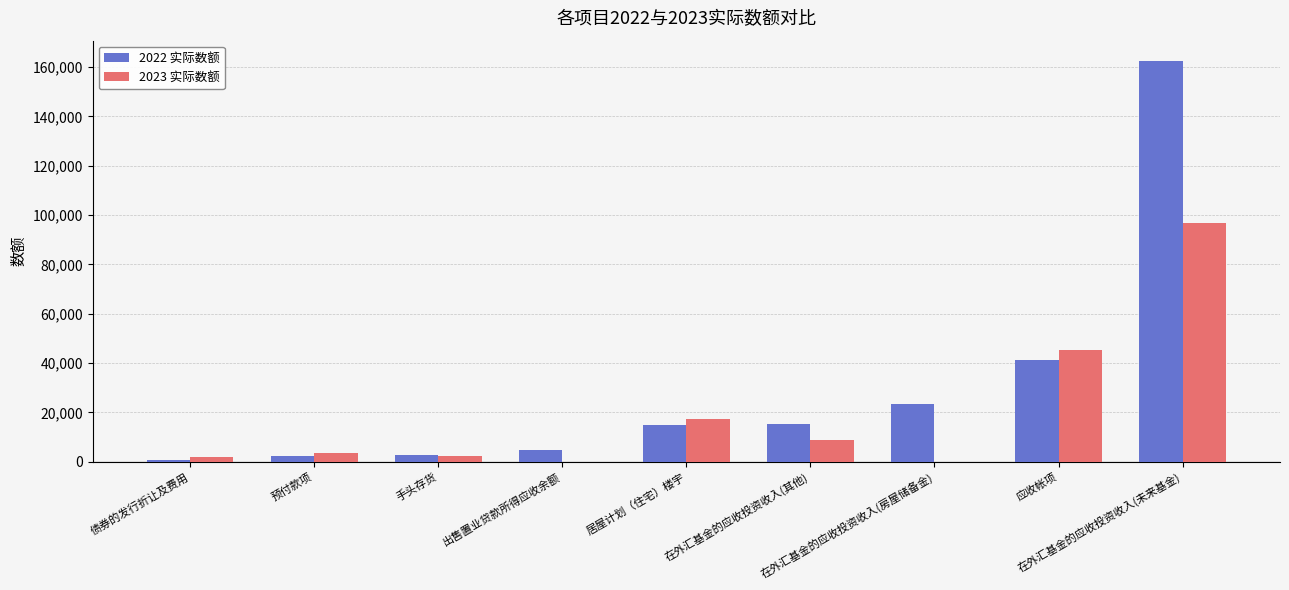

Which series has the largest total across all categories?

2022 实际数额